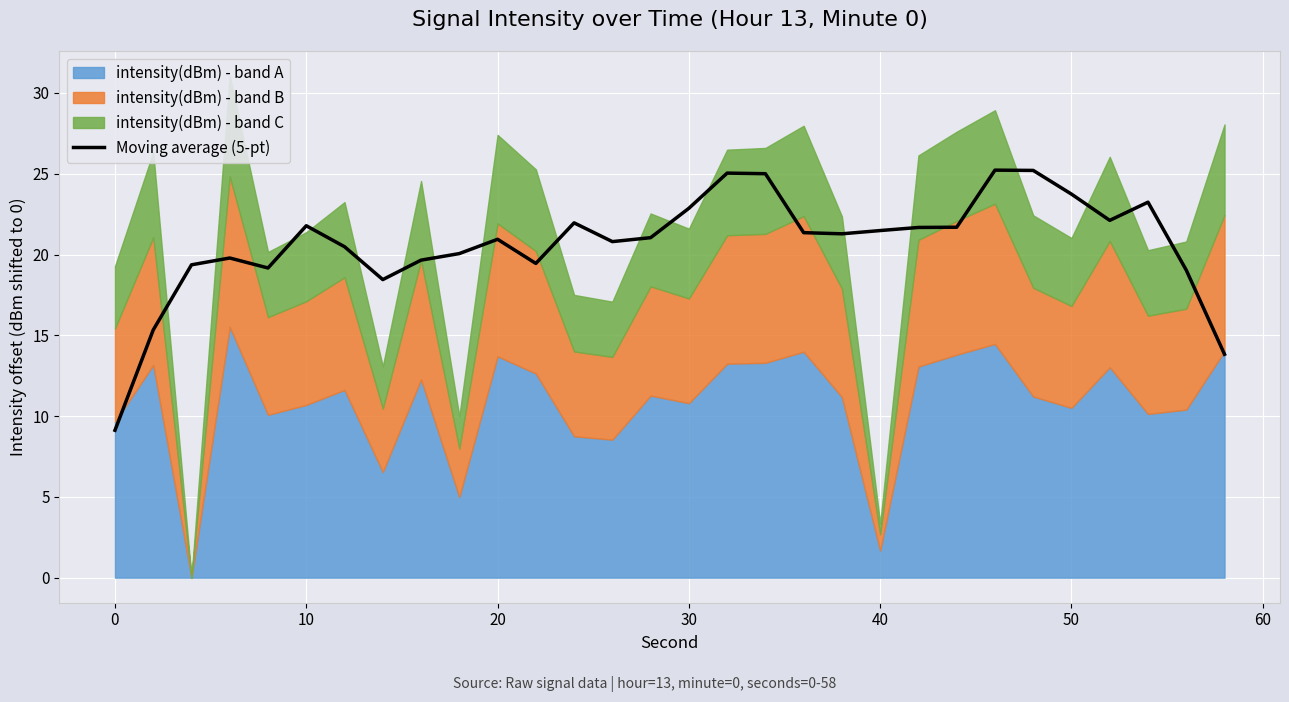

The Moving average (5-pt) series shows 4.4 at 40. True or false?

False